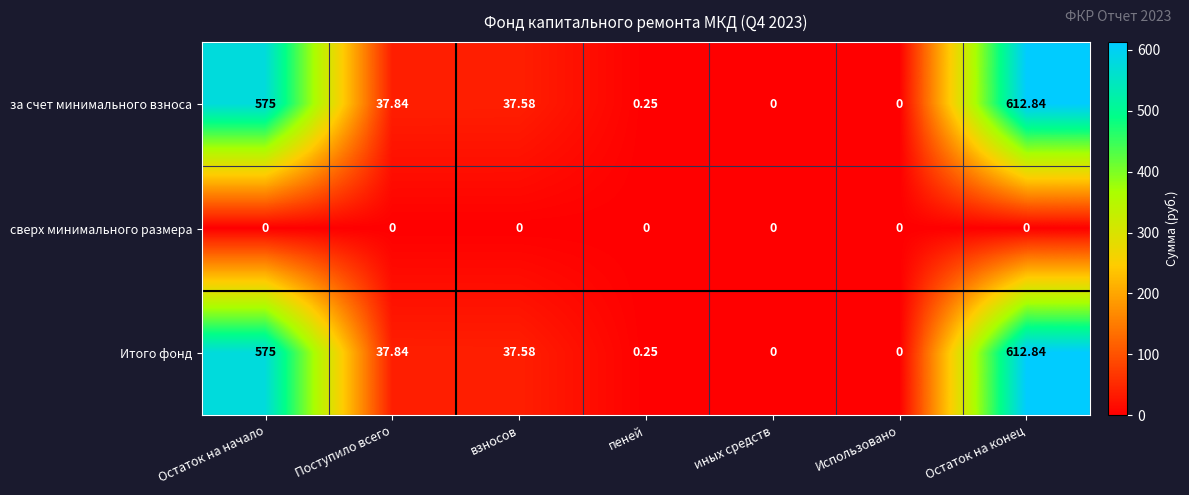

At which label is за счет минимального взноса closest to 306?

Поступило всего